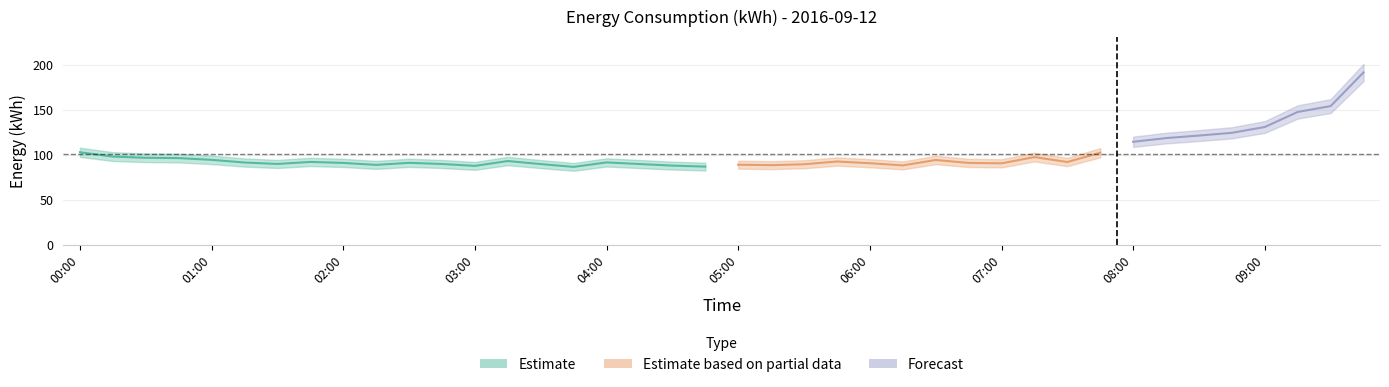

At which label does the data first exceed 91?

00:00